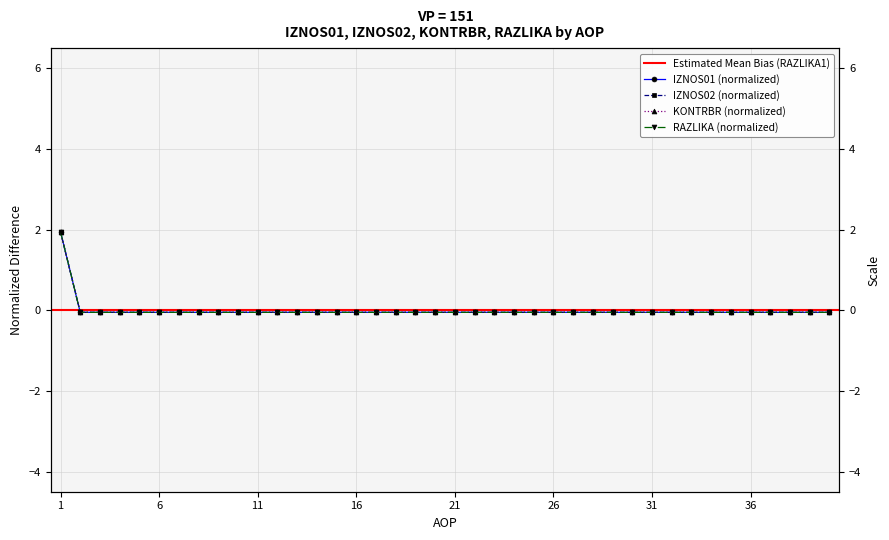

Which series has the largest total across all categories?

IZNOS01